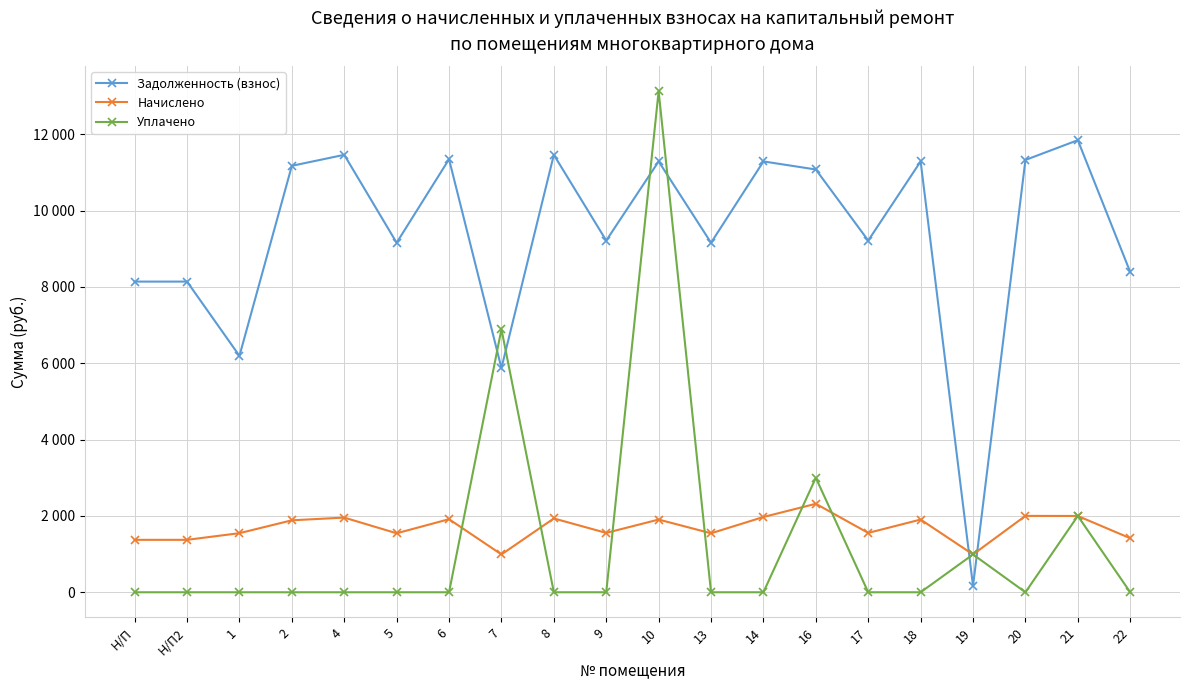

Which series has the largest total across all categories?

Задолженность (взнос)